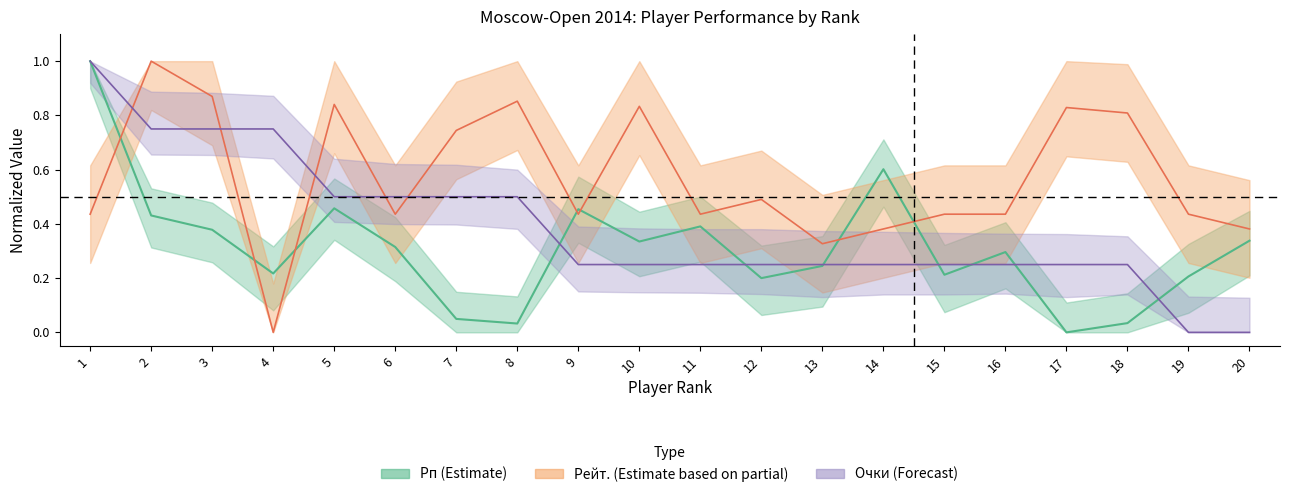

What is the maximum value shown in the chart?

1.0